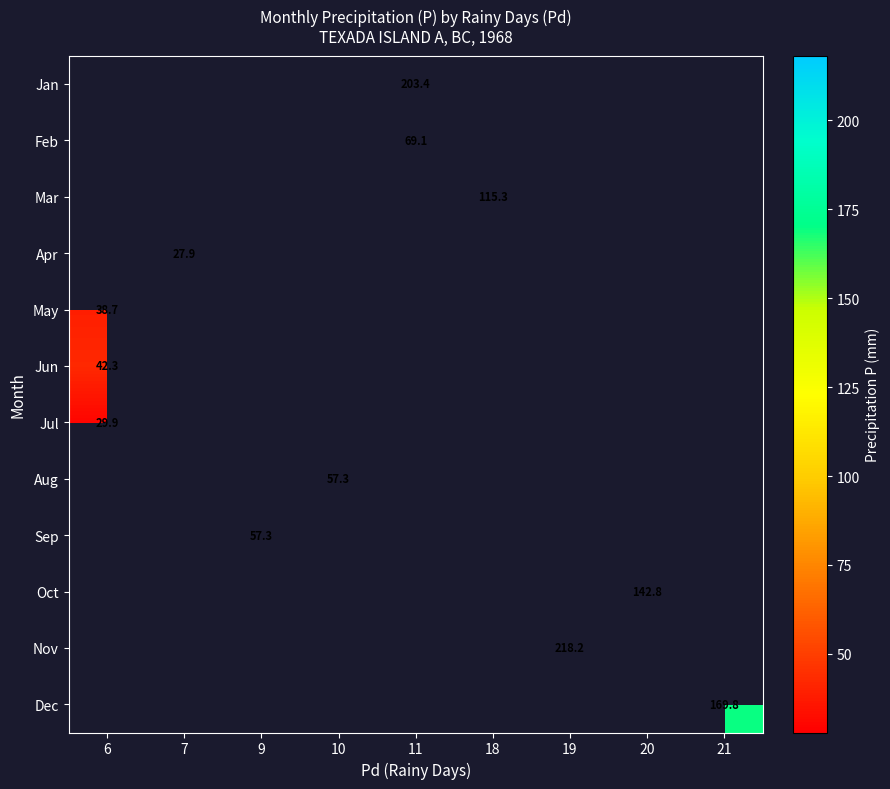

What is the greatest value displayed?

218.2